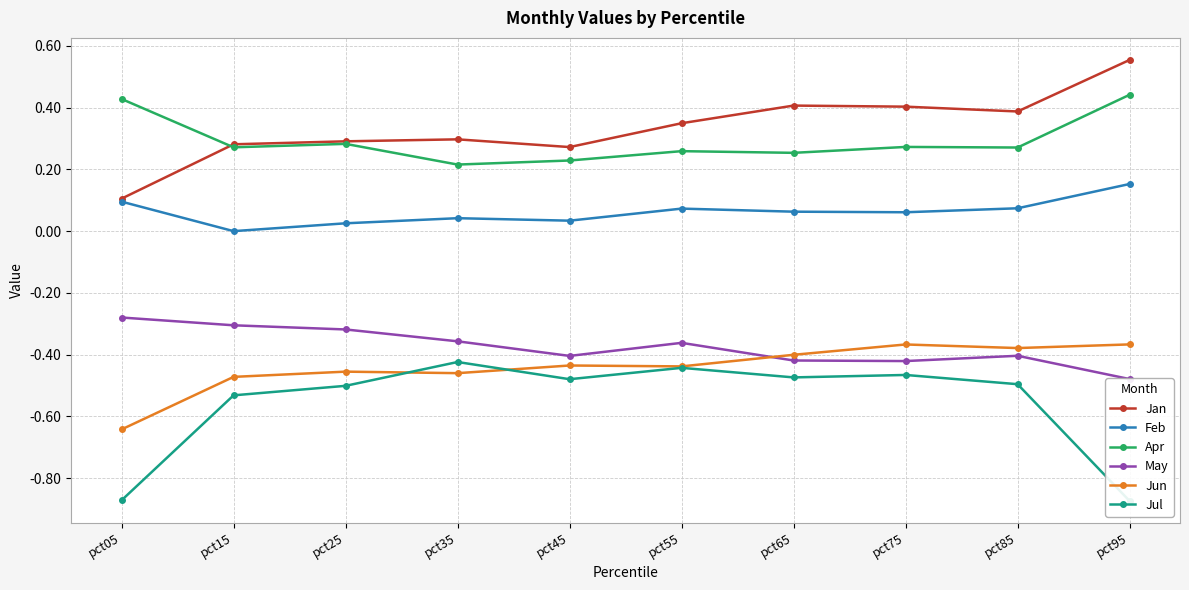

True or false: Jun has a value of -0.2 at pct75.

False